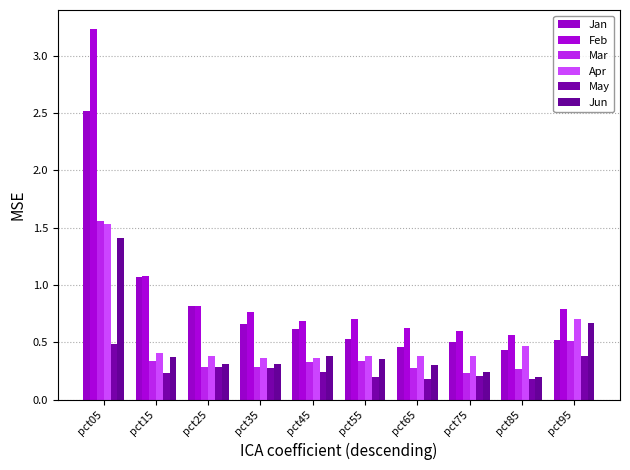

Does the chart contain stacked bars?

No